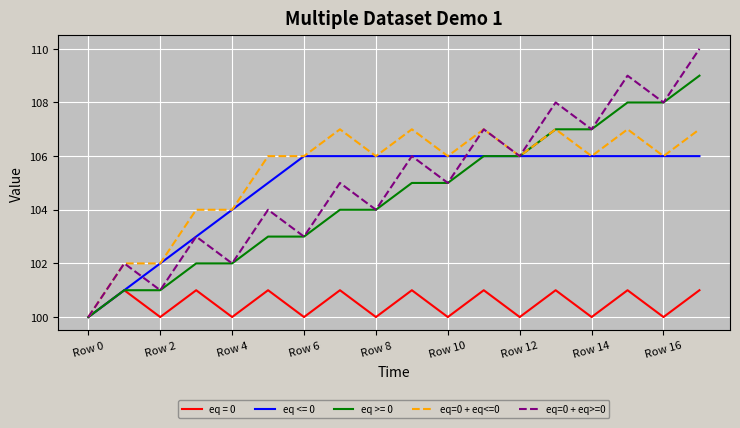

What is the sum of all eq=0 + eq>=0 values?

1890